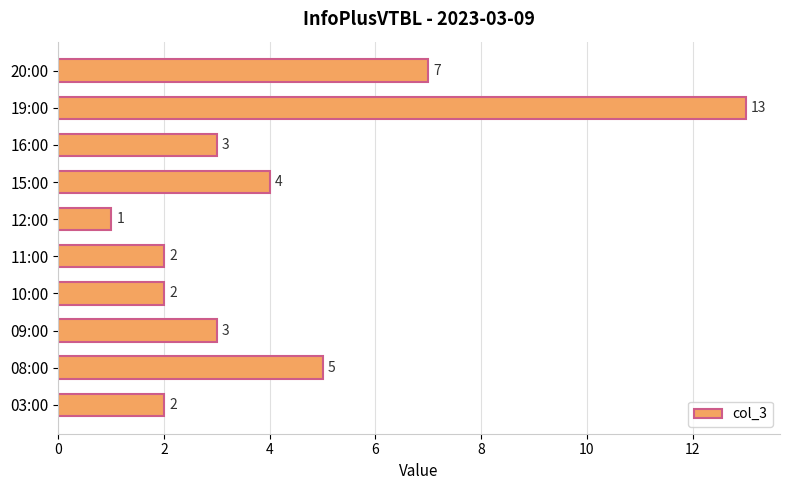

What is the ratio of the value at 15:00 to the value at 10:00?

2.0